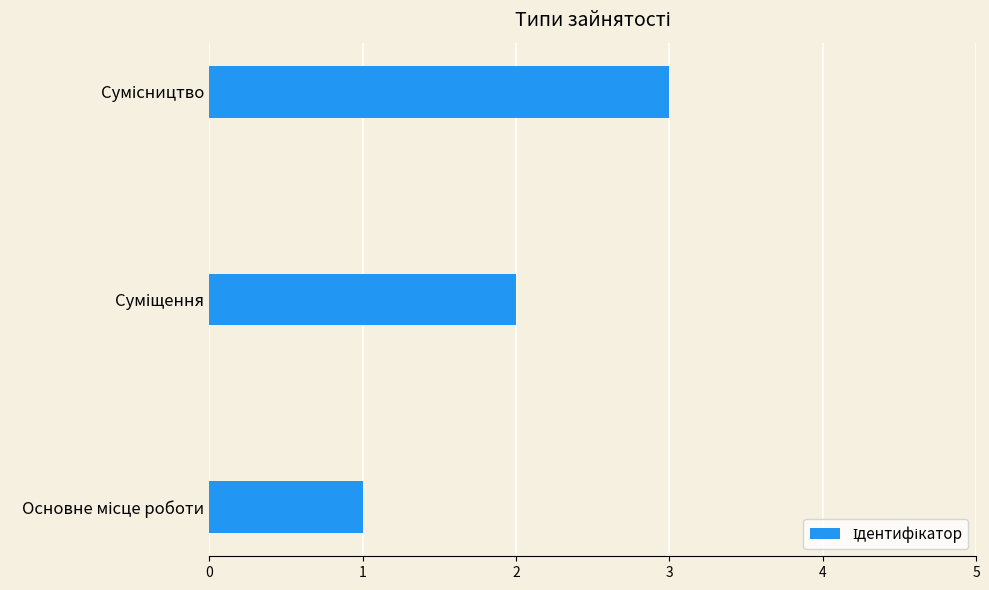

What is the maximum value shown in the chart?

3